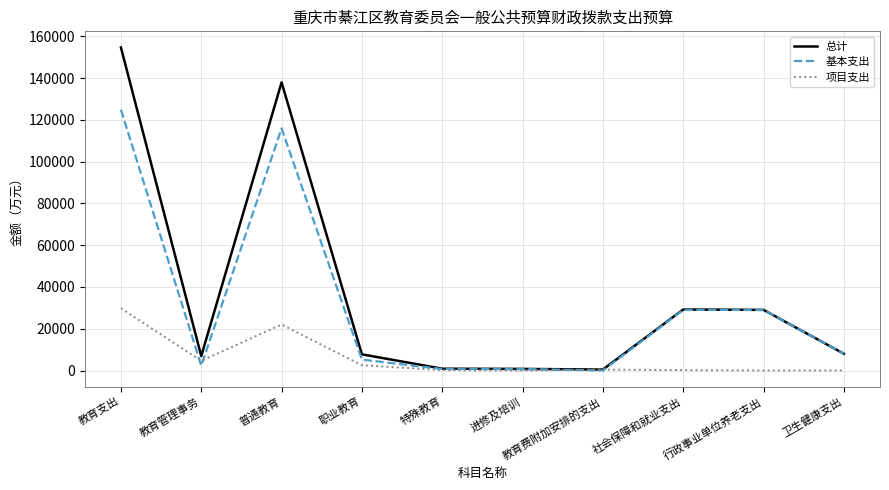

How many categories are shown in the chart?

10